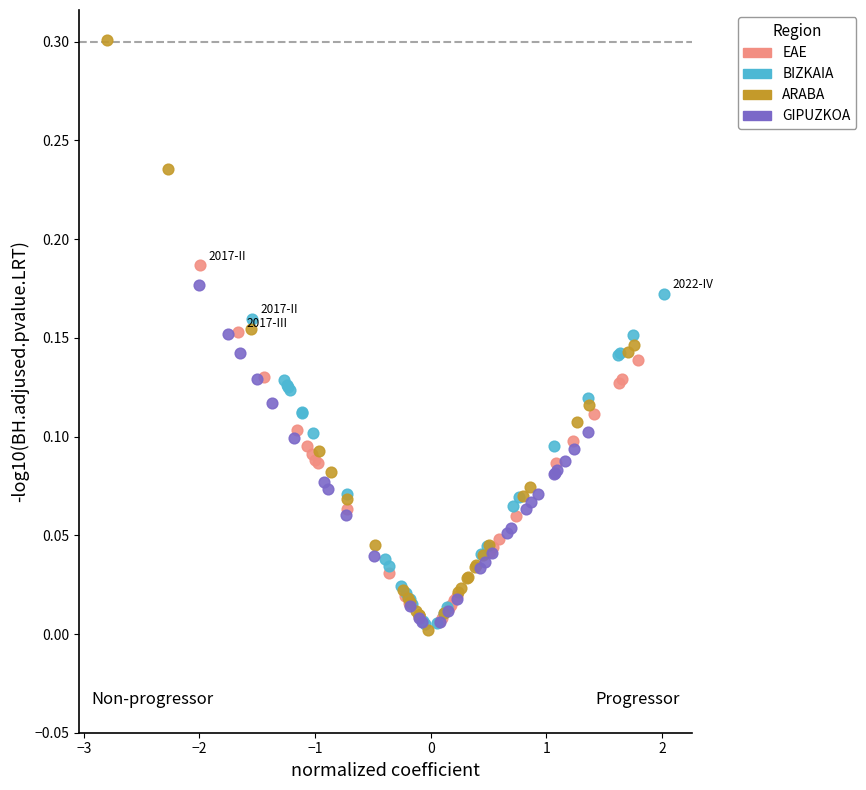

Which series has the largest Y range (max minus min)?

ARABA